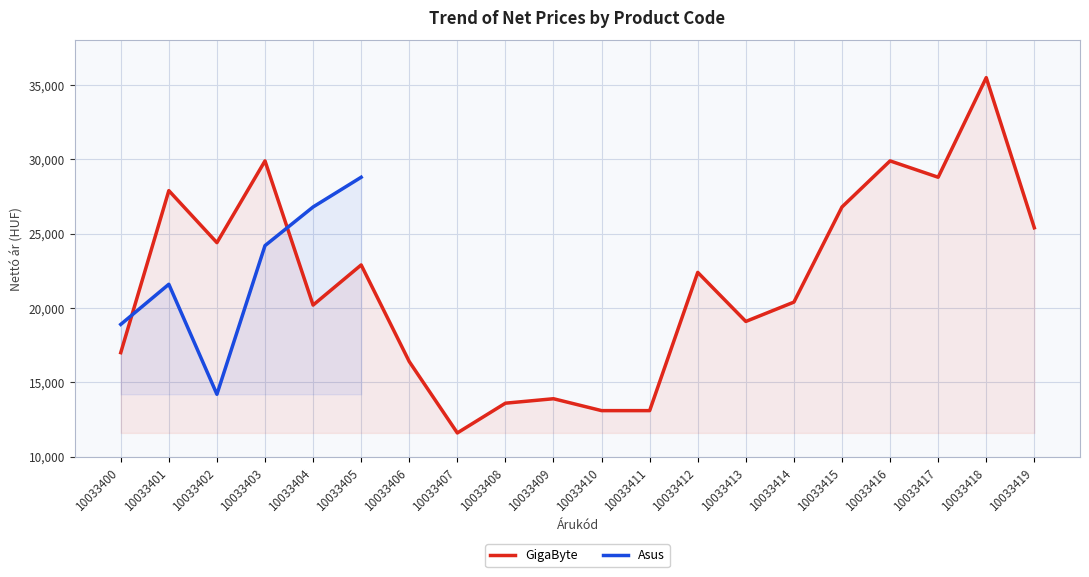

What is the average value?

21615